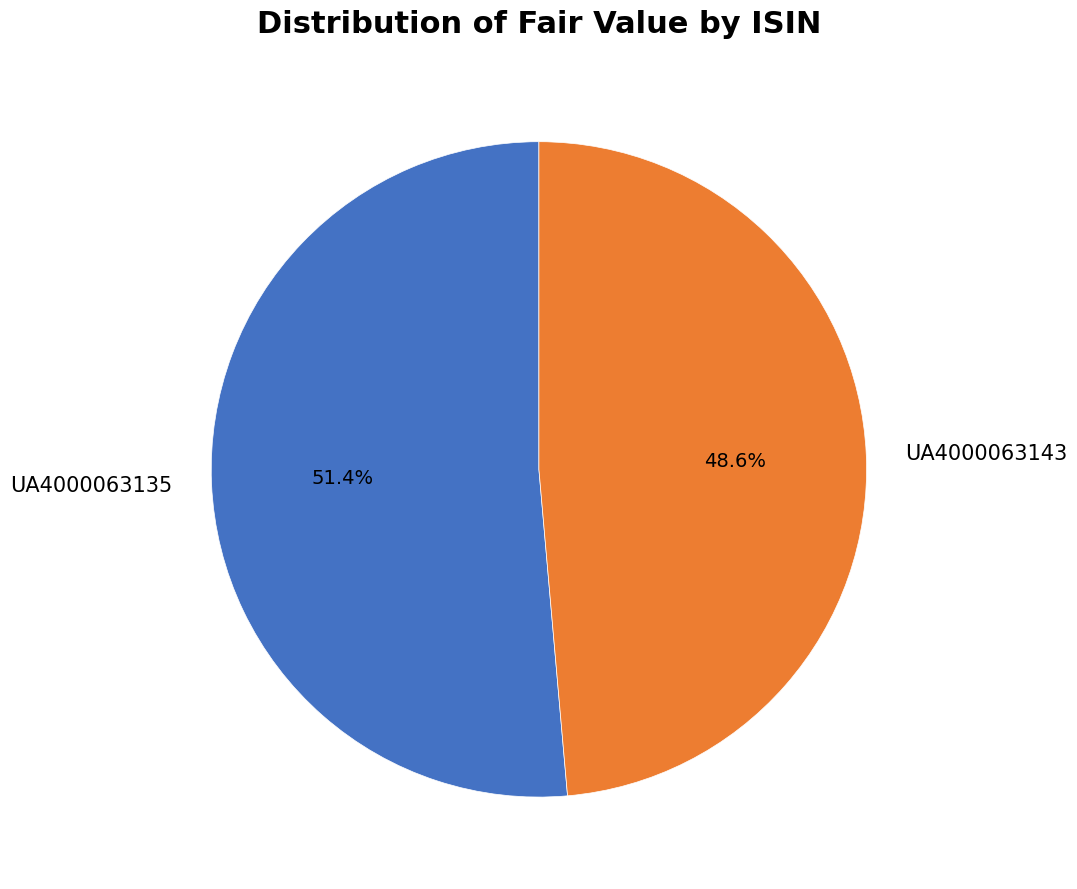

How many slices are in this pie chart?

2